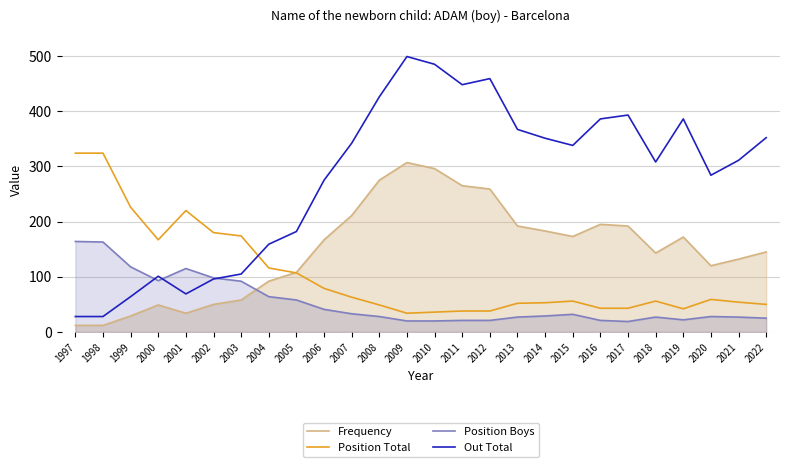

Where is the first local minimum for Position Boys?

2000